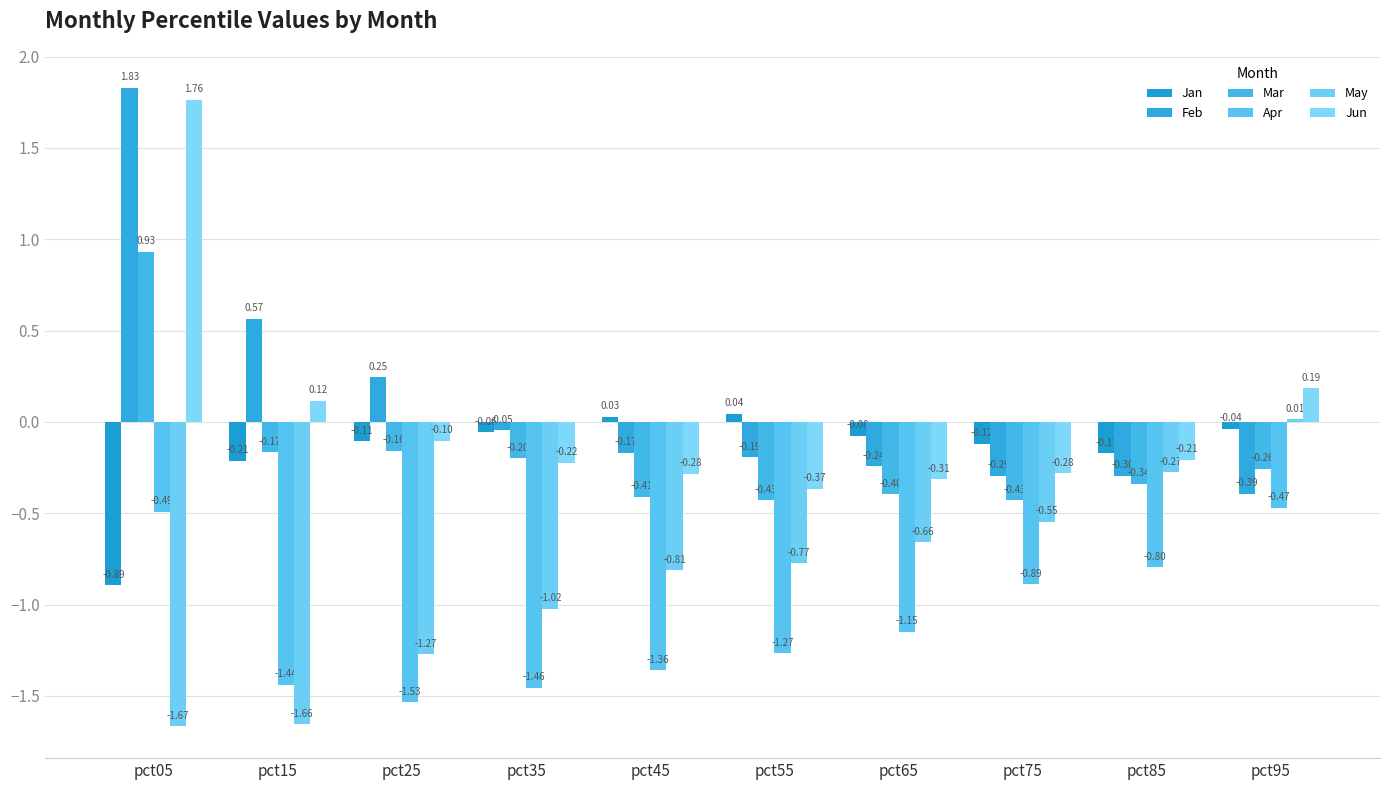

Is it true that Jan equals -1.2 at pct05?

False